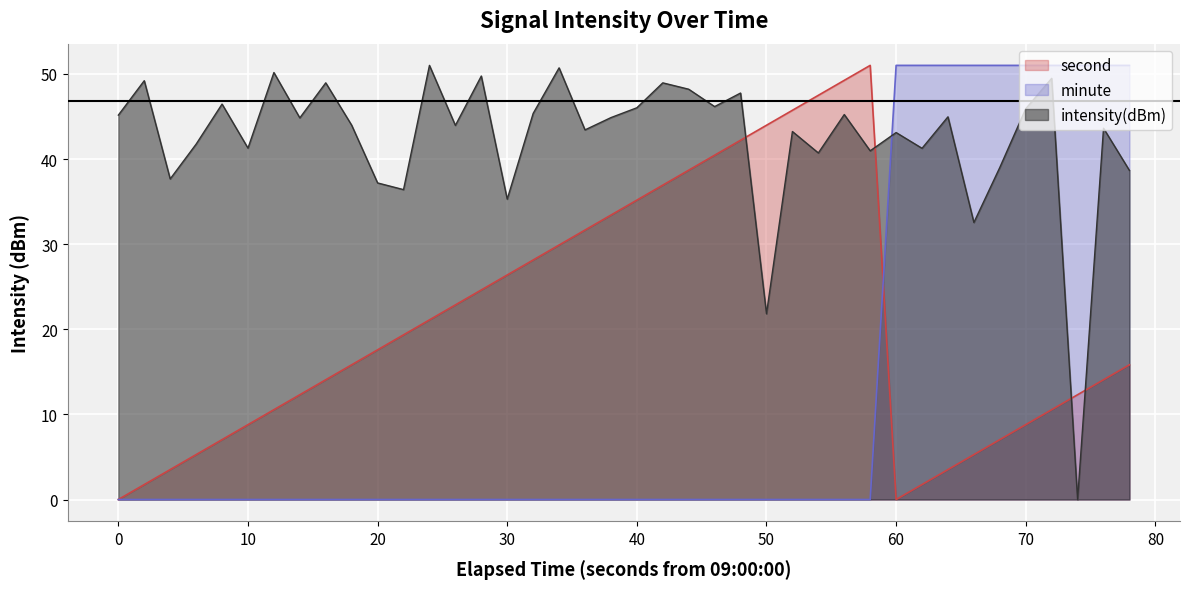

What is the sum of all minute values?

510.1